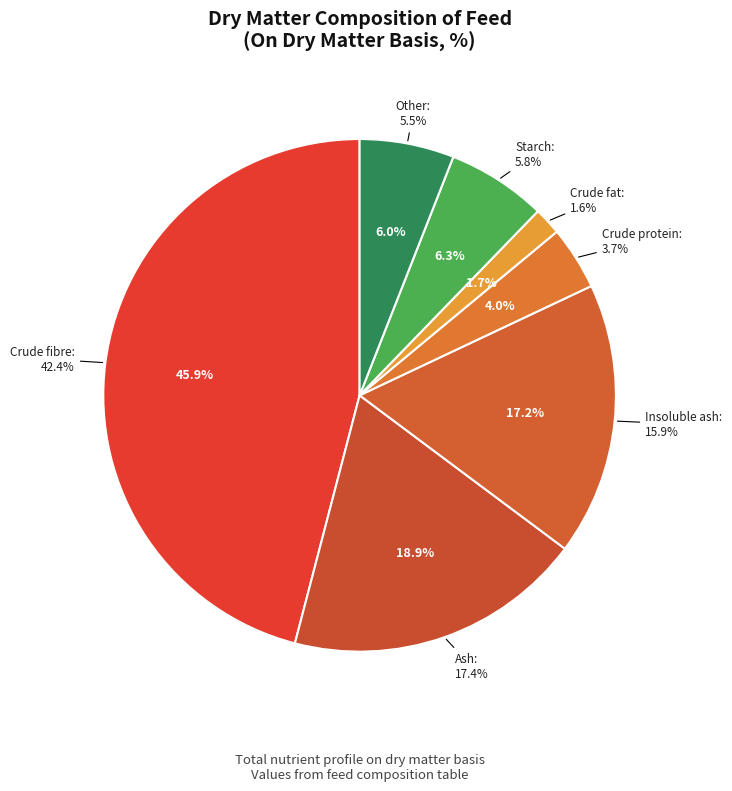

What is the change in value from Crude fat
1.6% to Starch
5.8%?

+4.2